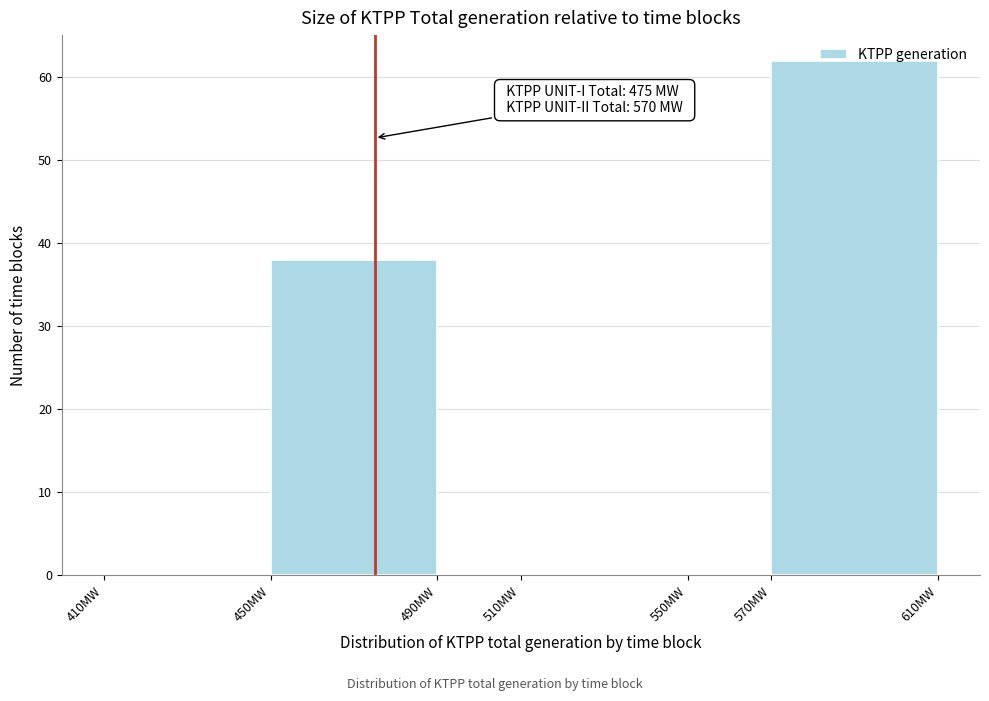

Over which range of the x-axis is the bar tallest?

570 to 610